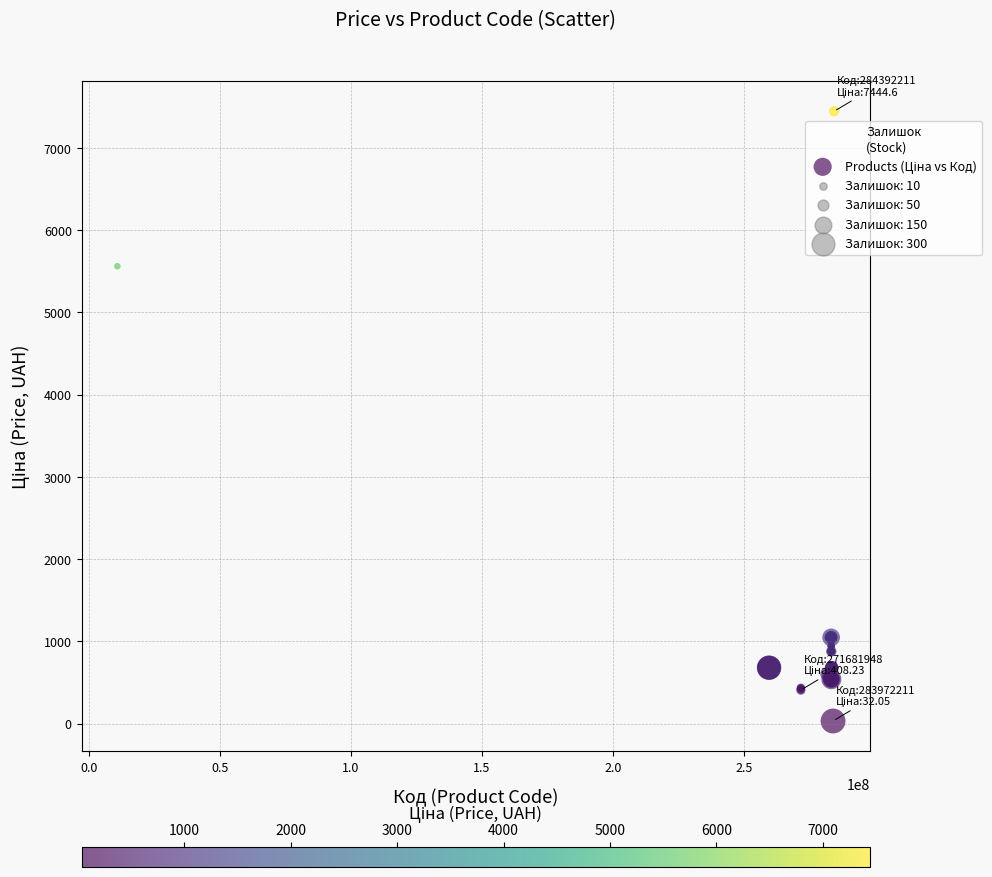

What Y value in the scatter plot is closest to 3738?

5560.3